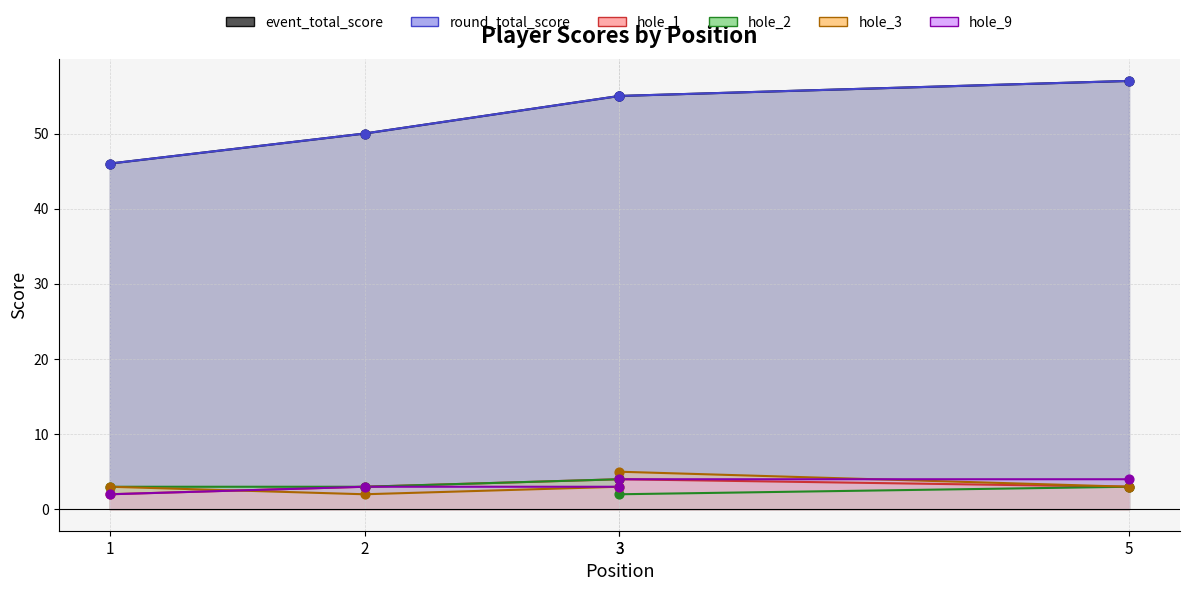

What is the total value across all series at 5?

127